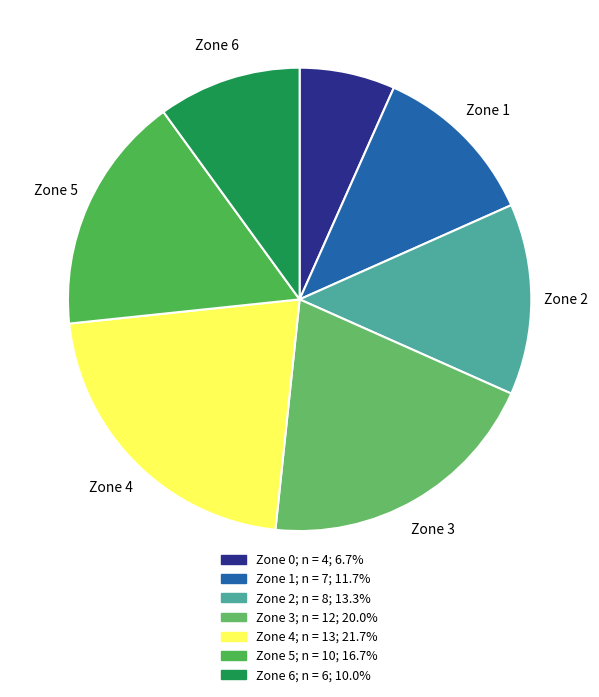

Count the number of slices in the pie.

7